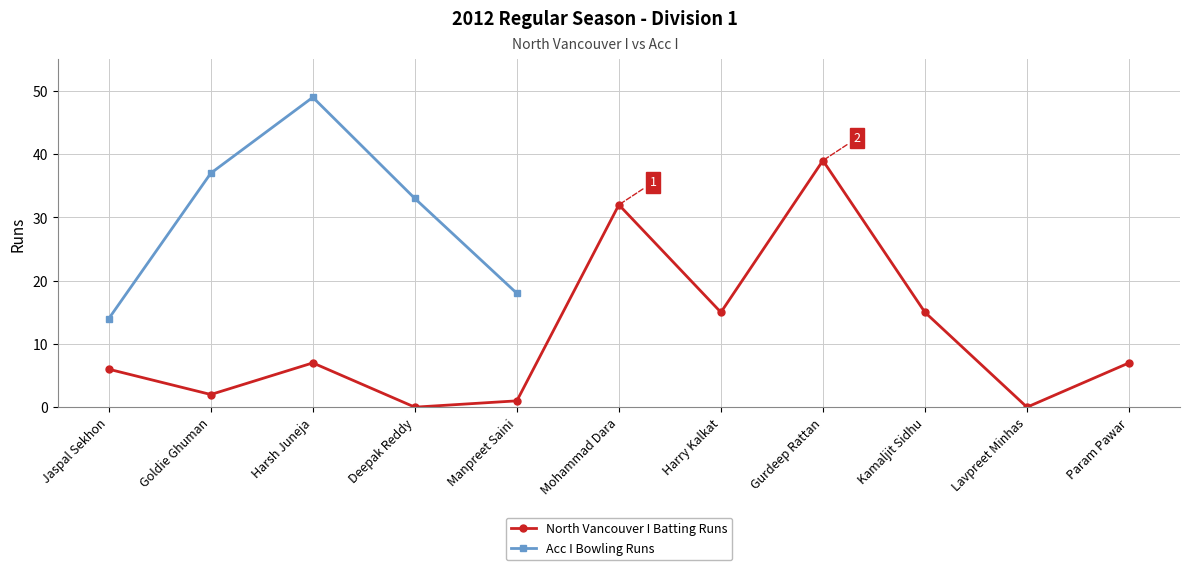

What is the change in value from Goldie Ghuman to Harry Kalkat?

+13